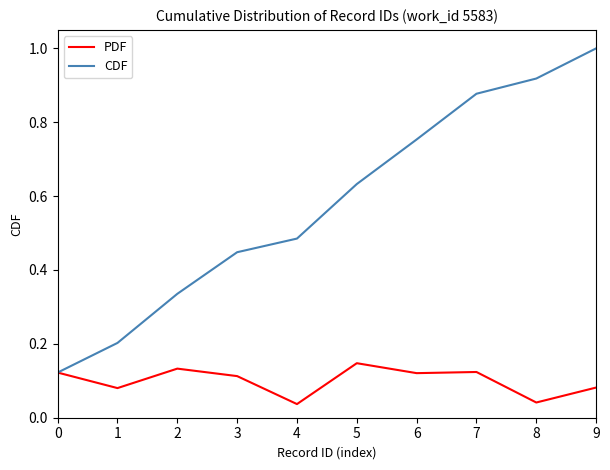

At 4, list the series in order from smallest to largest.

PDF, CDF